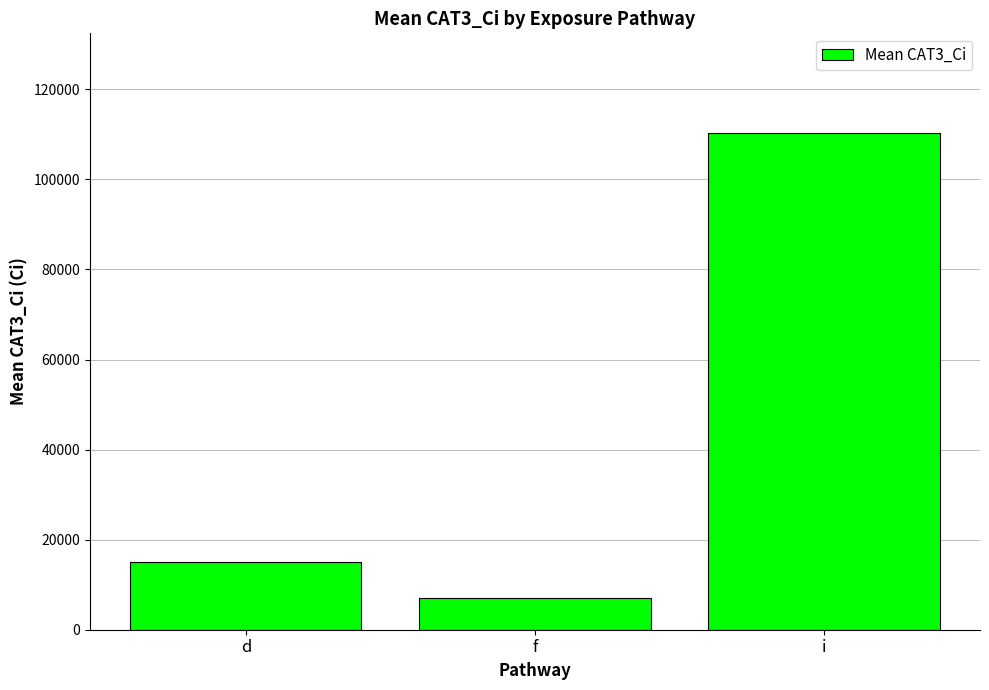

Which label corresponds to the smallest value in the chart?

f